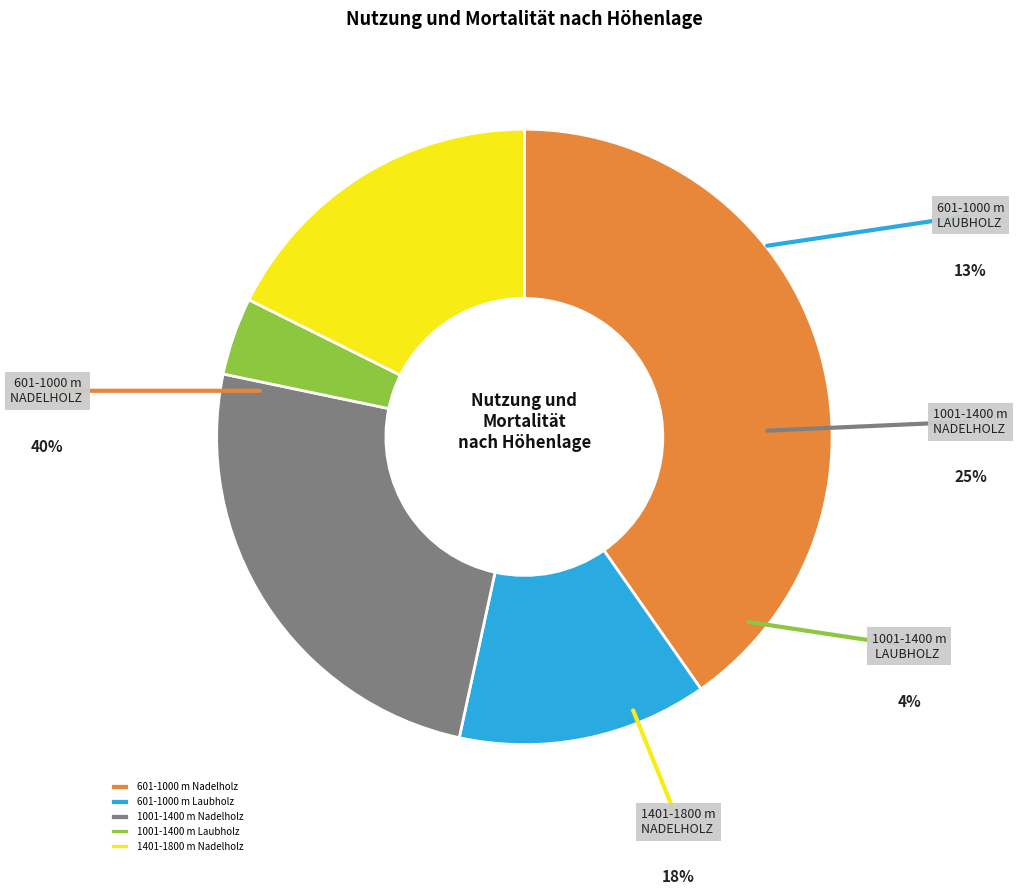

Is it true that 1001-1400 m Nadelholz is 25% of the pie?

True